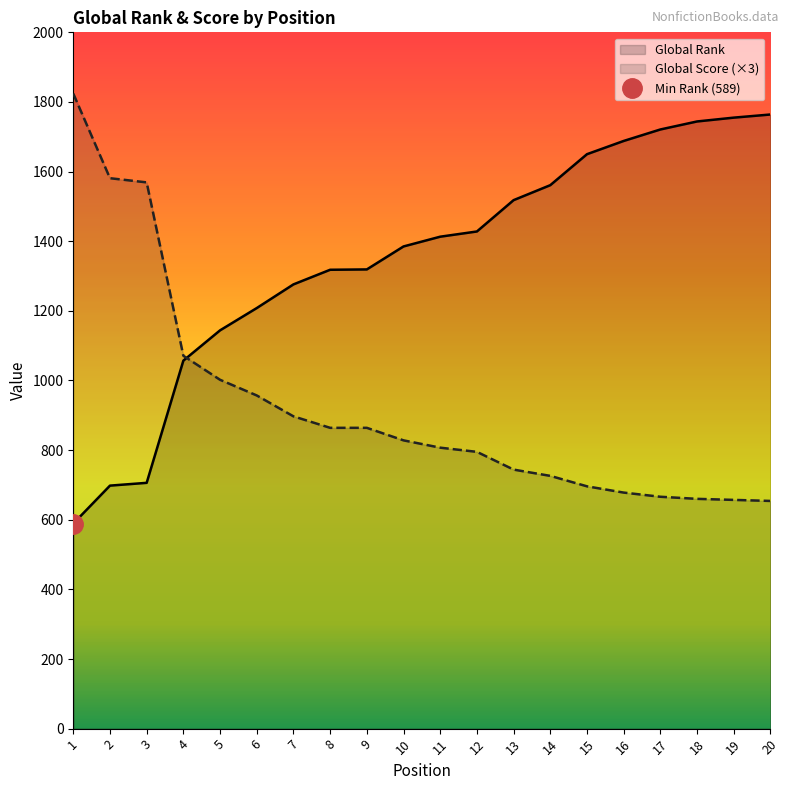

At which label does Global Rank first exceed 1413?

12